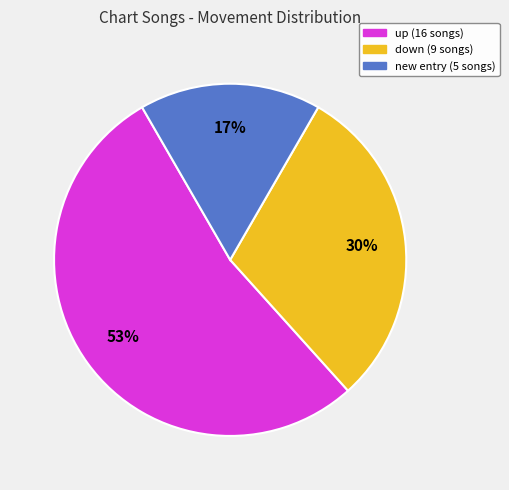

Is there any slice that represents more than half of the pie?

Yes